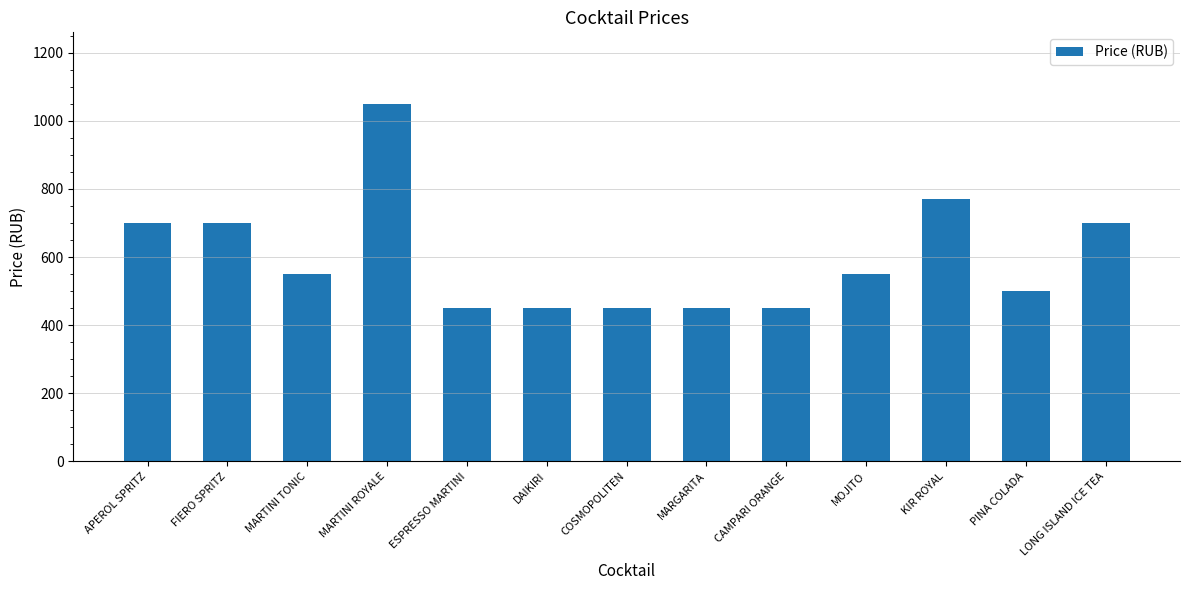

Where is the data nearest to the value 750?

KIR ROYAL